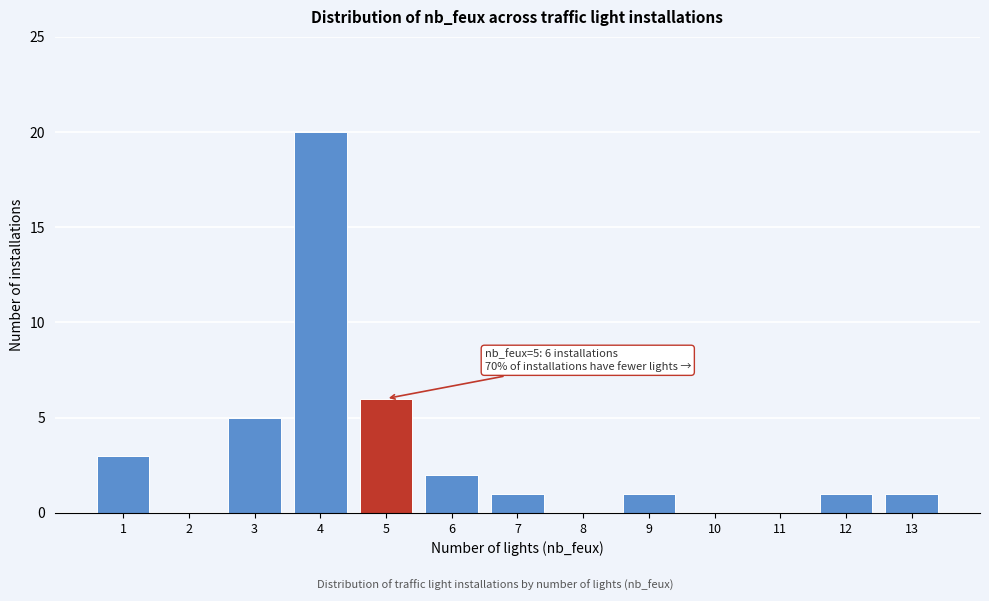

Which range on the x-axis has the tallest bar?

3.5 to 4.5